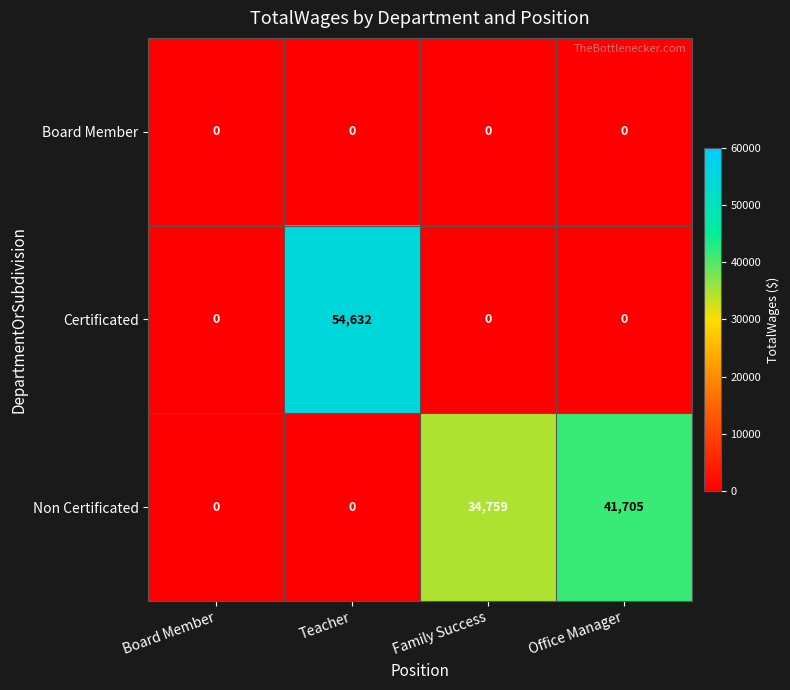

Reading left to right, extract all data points from this chart.

Board Member: Board Member=0	Teacher=0	Family Success=0	Office Manager=0
Certificated: Board Member=0	Teacher=54632	Family Success=0	Office Manager=0
Non Certificated: Board Member=0	Teacher=0	Family Success=34759	Office Manager=41705